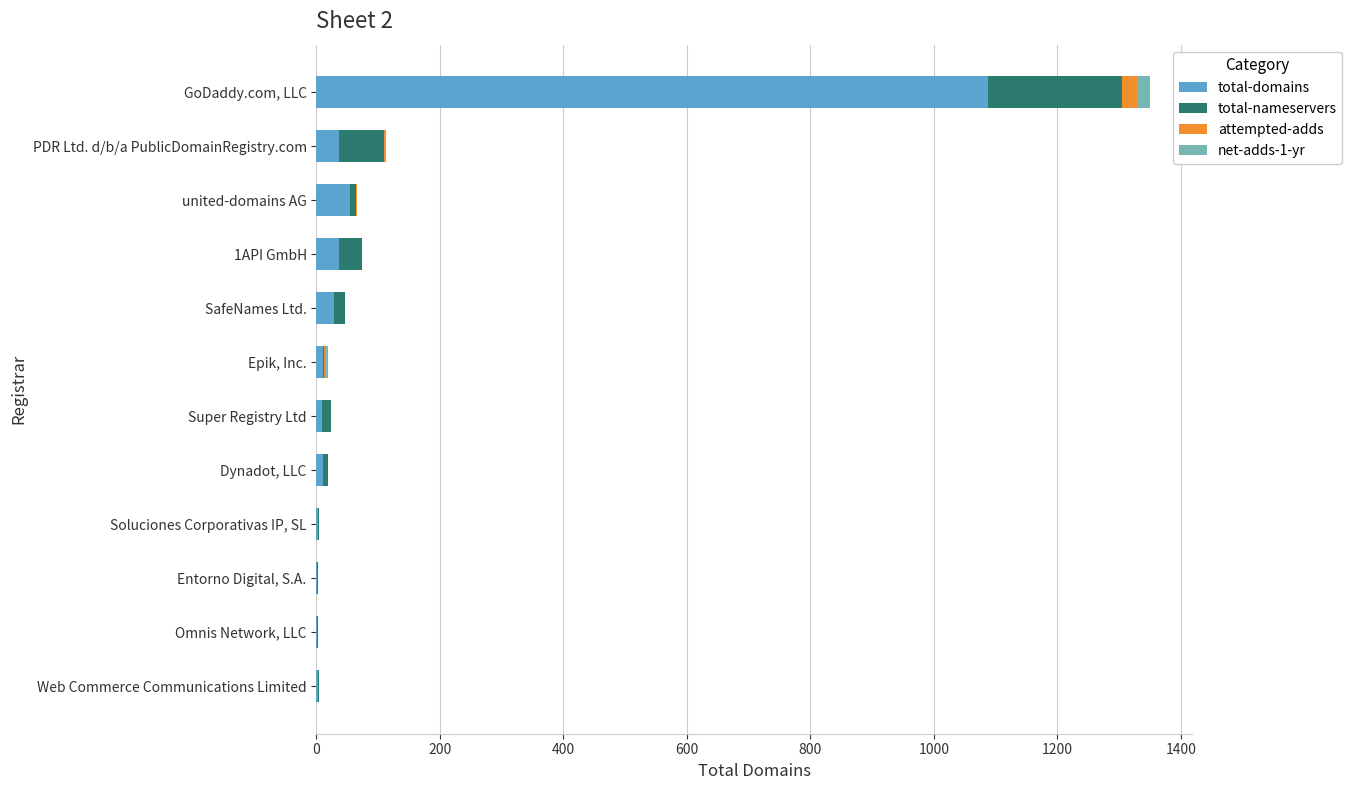

At which label does total-domains reach its peak?

GoDaddy.com, LLC